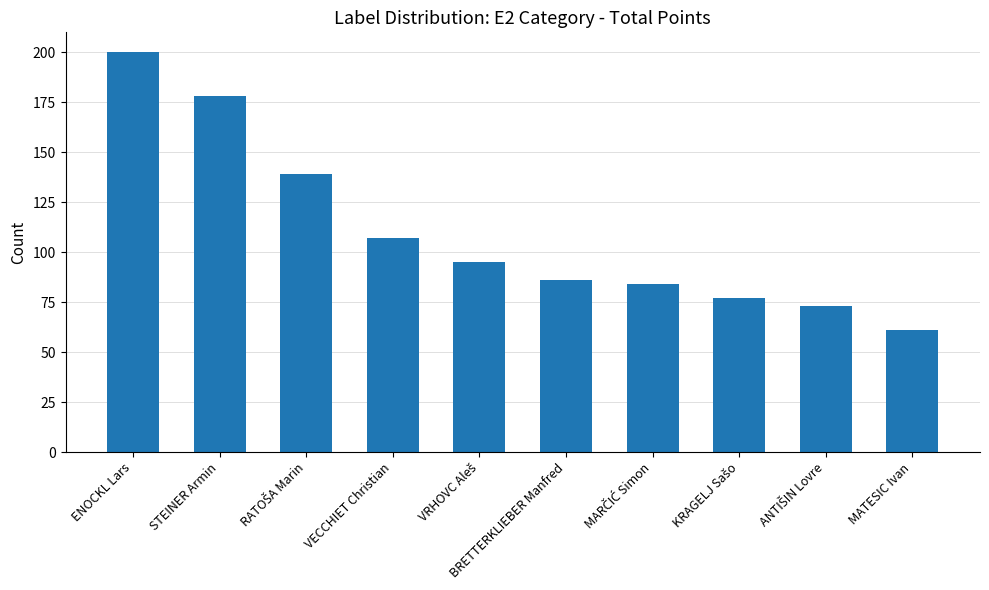

What is the label of the 7th bar from the right?

VECCHIET Christian